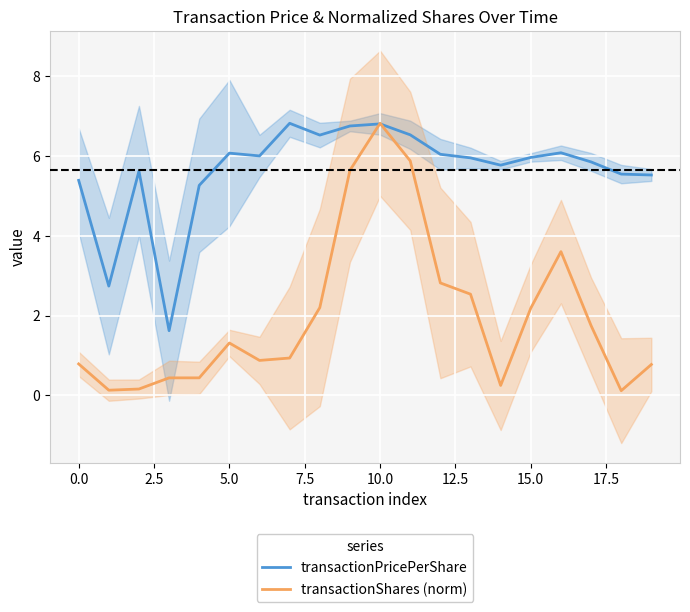

How many lines are shown in the chart?

2